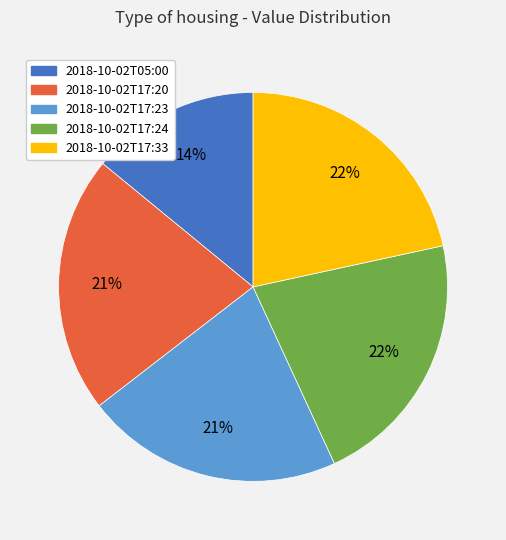

What is the ratio of the value at 2018-10-02T17:24 to the value at 2018-10-02T17:23?

1.0